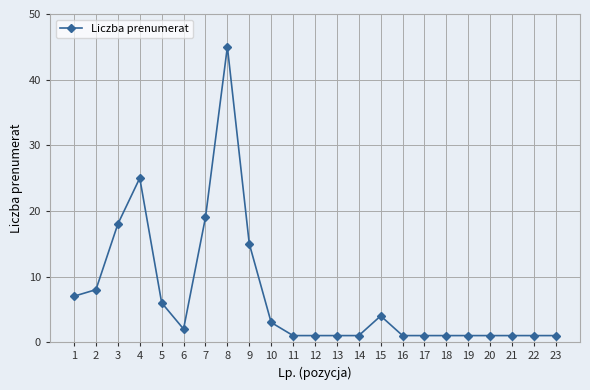

Where is the data nearest to the value 23?

4